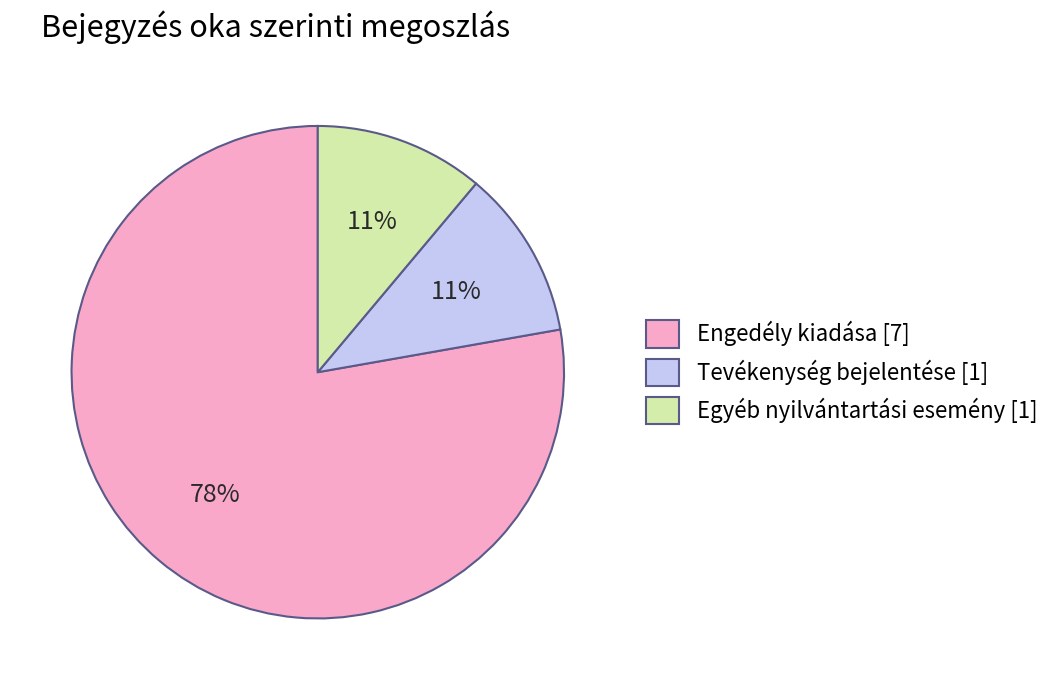

What percentage is the Egyéb nyilvántartási esemény slice, to the nearest percent?

11%